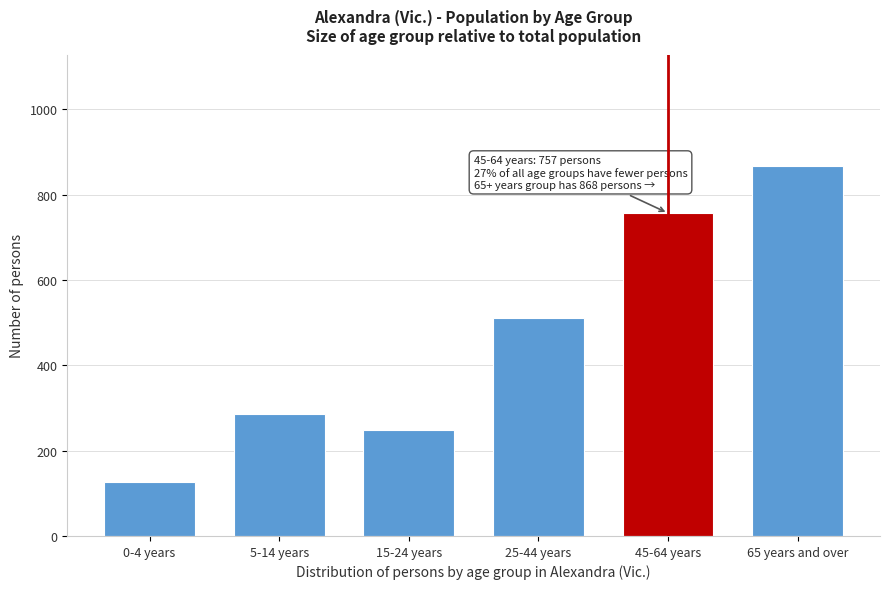

Reading right to left, transcribe all the data shown in this chart.

65 years and over=868	45-64 years=757	25-44 years=510	15-24 years=249	5-14 years=285	0-4 years=126